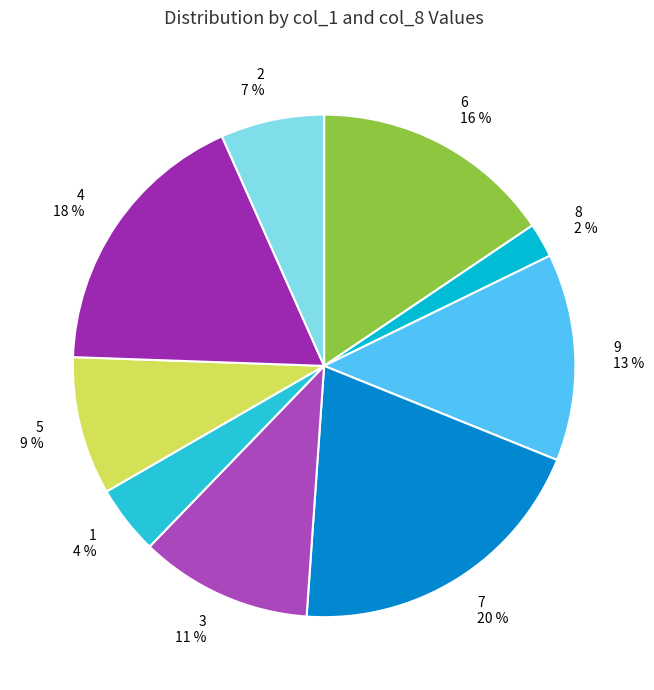

To the nearest percent, what portion does 9 represent?

13%